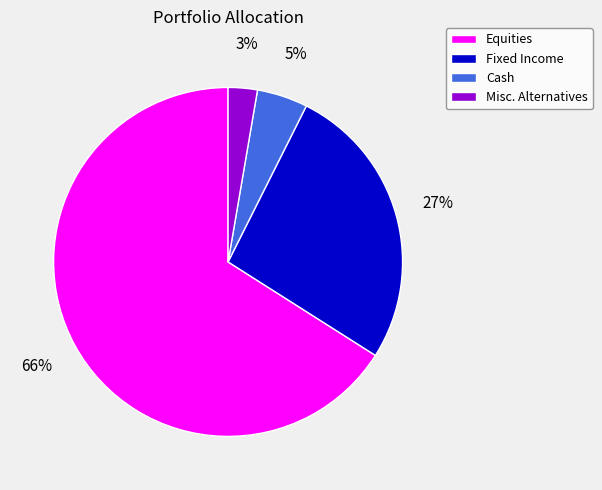

Rank the categories by value from highest to lowest.

Equities, Fixed Income, Cash, Misc. Alternatives